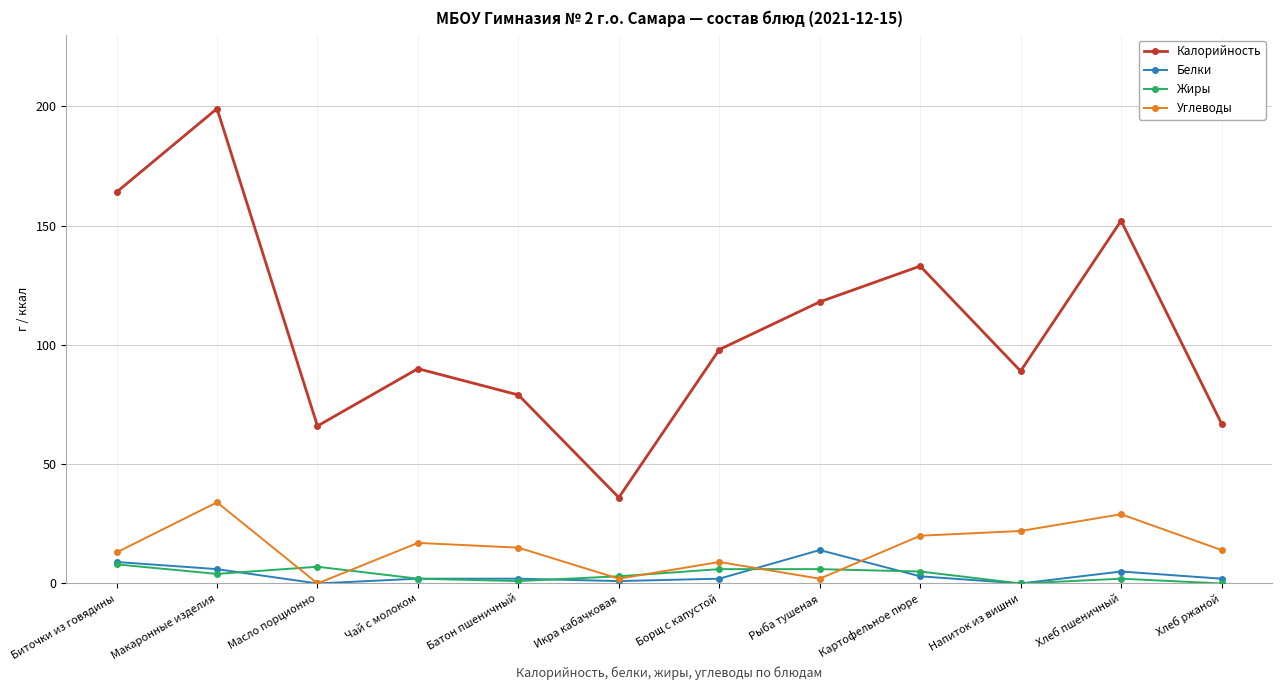

At which category is the sum across all series the highest?

Макаронные изделия